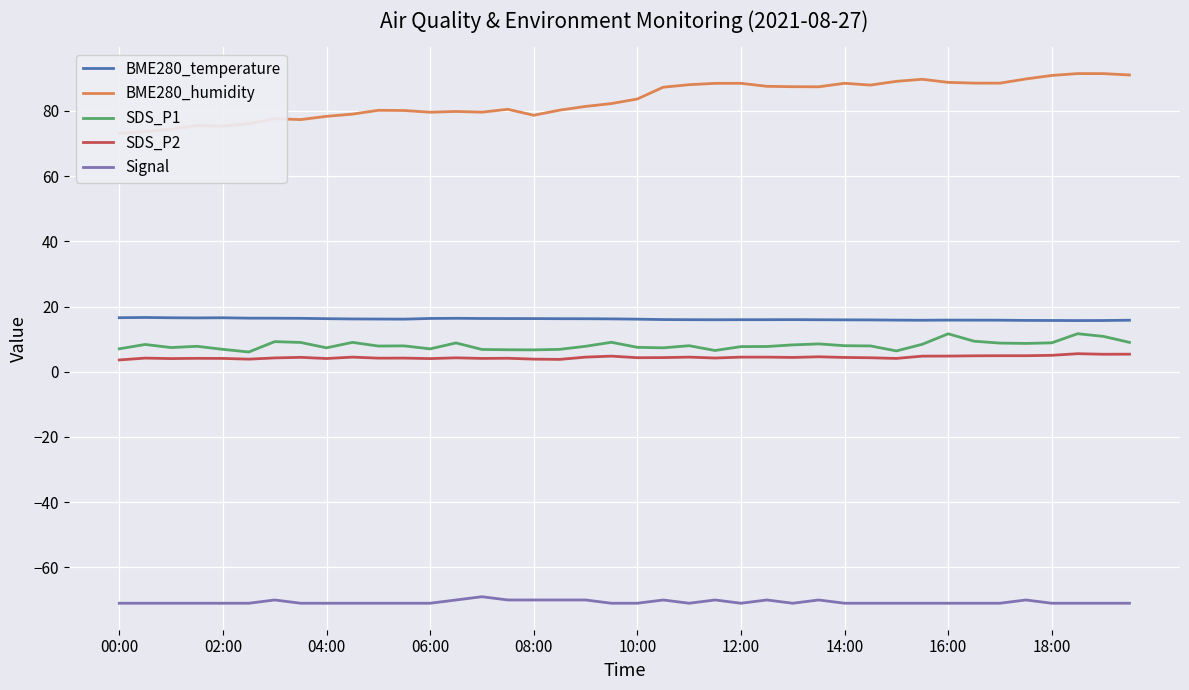

What is the sum of all SDS_P1 values?

325.4